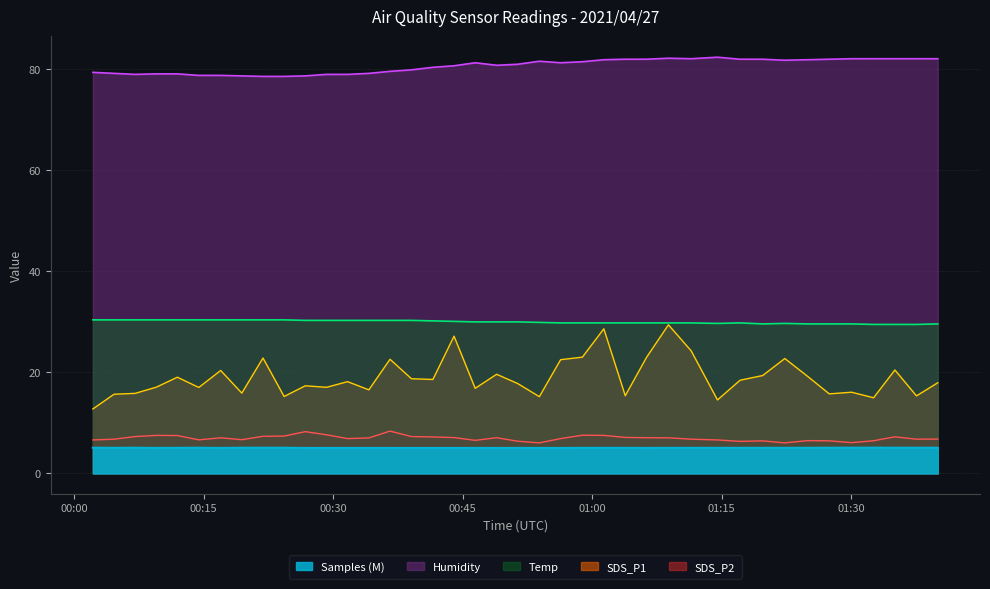

At which category is the sum across all series the highest?

2021/04/27 01:08:51